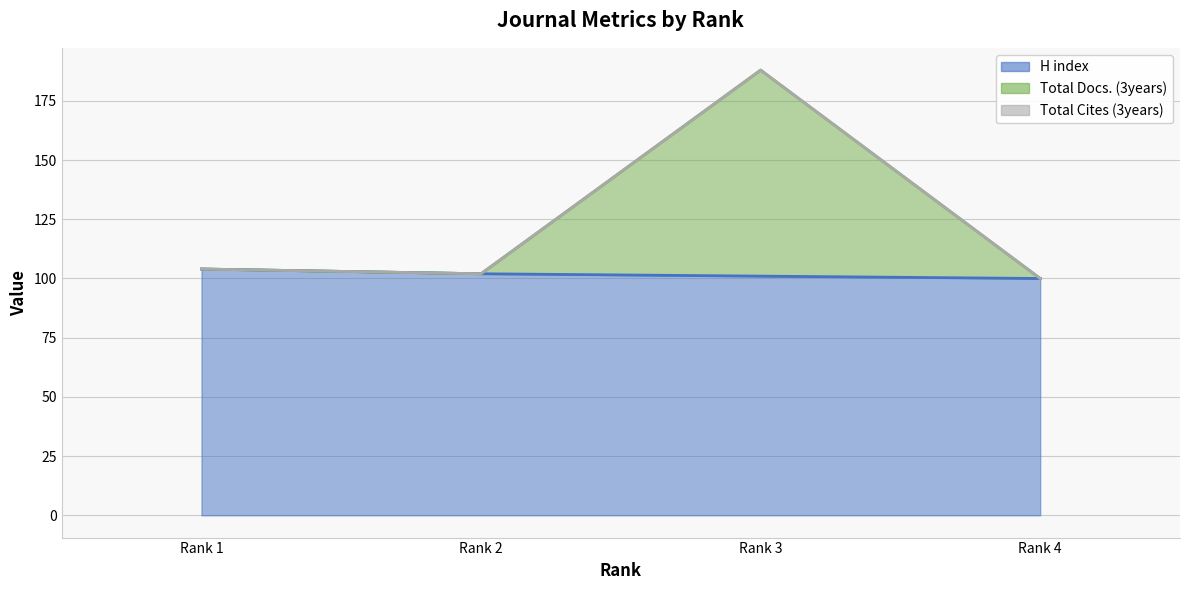

How many data points in Total Cites (3years) (line) are above 104?

1